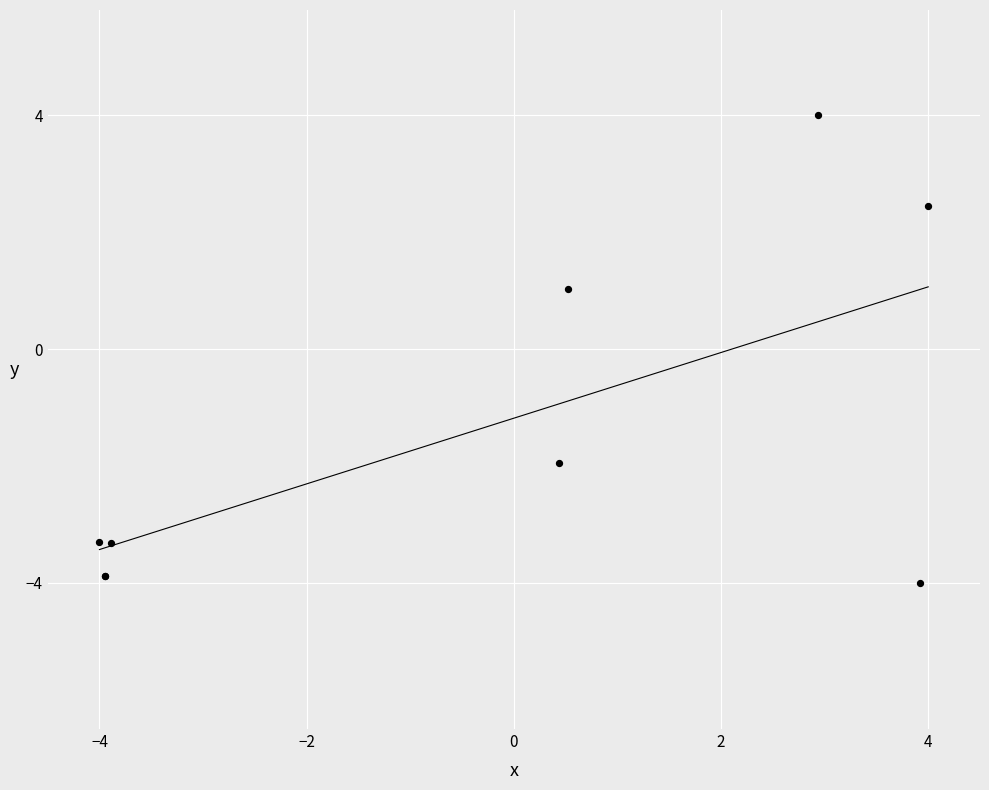

What Y value in the scatter plot is closest to 0?

1.0